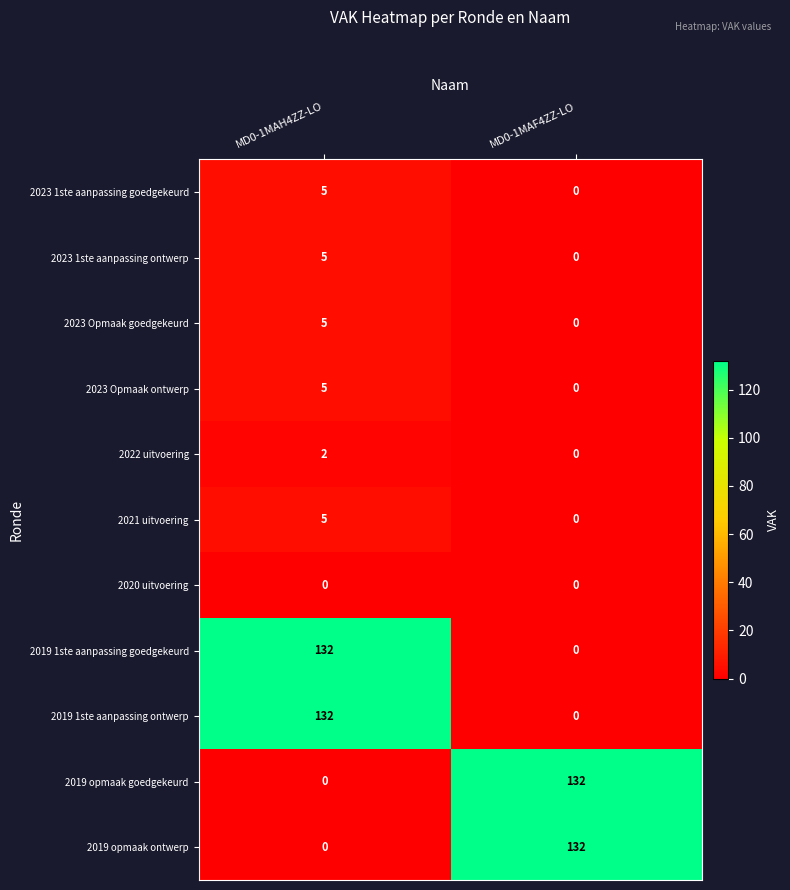

How many positive values does the 2019 opmaak ontwerp series have?

1